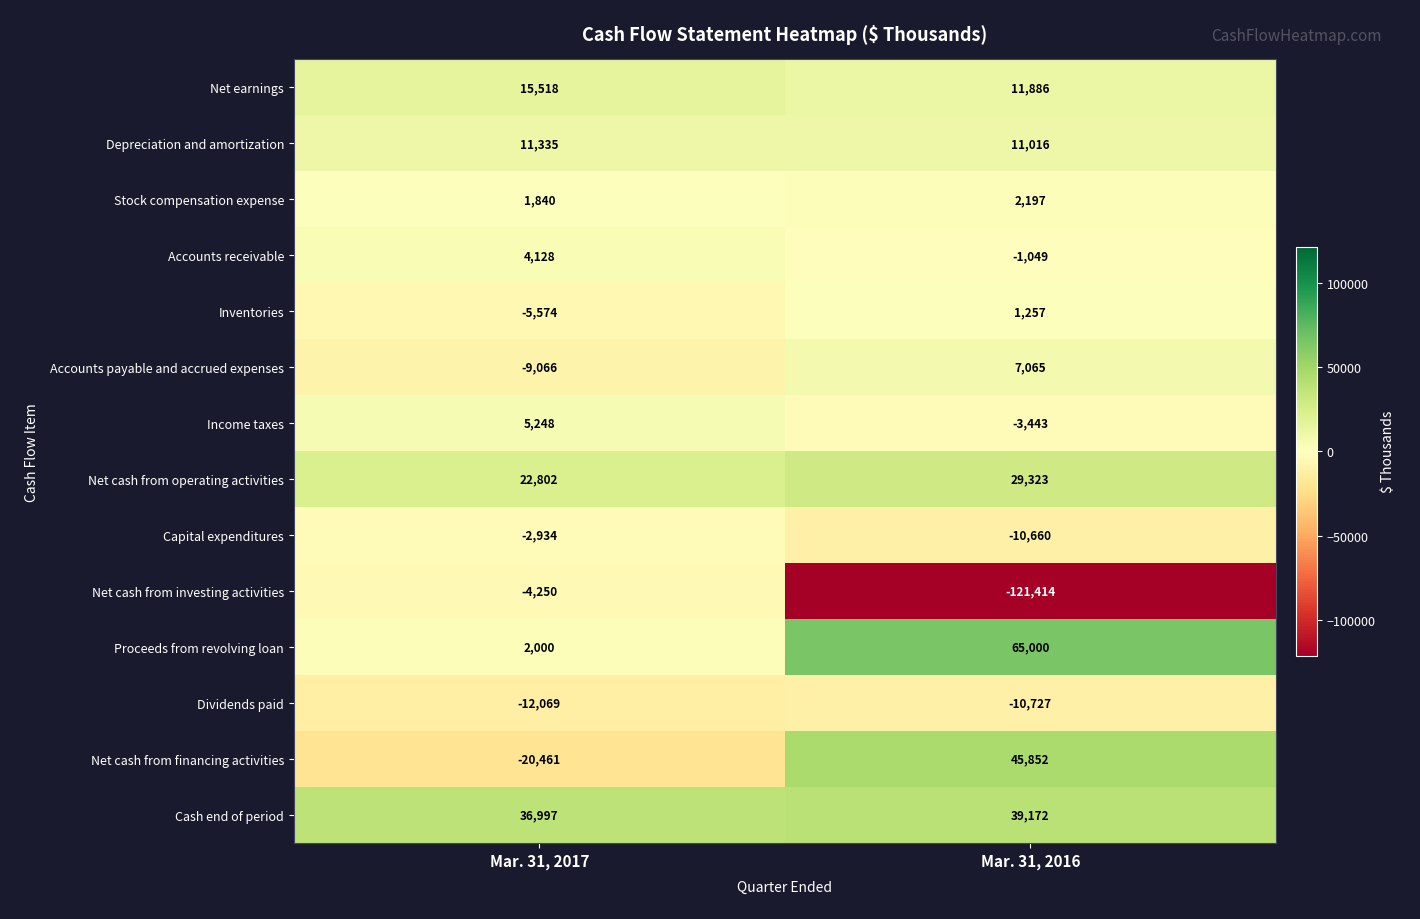

Reading left to right, list all the values displayed in this chart.

Net earnings: Mar. 31, 2017=15518	Mar. 31, 2016=11886
Depreciation and amortization: Mar. 31, 2017=11335	Mar. 31, 2016=11016
Stock compensation expense: Mar. 31, 2017=1840	Mar. 31, 2016=2197
Accounts receivable: Mar. 31, 2017=4128	Mar. 31, 2016=-1049
Inventories: Mar. 31, 2017=-5574	Mar. 31, 2016=1257
Accounts payable and accrued expenses: Mar. 31, 2017=-9066	Mar. 31, 2016=7065
Income taxes: Mar. 31, 2017=5248	Mar. 31, 2016=-3443
Net cash from operating activities: Mar. 31, 2017=22802	Mar. 31, 2016=29323
Capital expenditures: Mar. 31, 2017=-2934	Mar. 31, 2016=-10660
Net cash from investing activities: Mar. 31, 2017=-4250	Mar. 31, 2016=-121414
Proceeds from revolving loan: Mar. 31, 2017=2000	Mar. 31, 2016=65000
Dividends paid: Mar. 31, 2017=-12069	Mar. 31, 2016=-10727
Net cash from financing activities: Mar. 31, 2017=-20461	Mar. 31, 2016=45852
Cash end of period: Mar. 31, 2017=36997	Mar. 31, 2016=39172